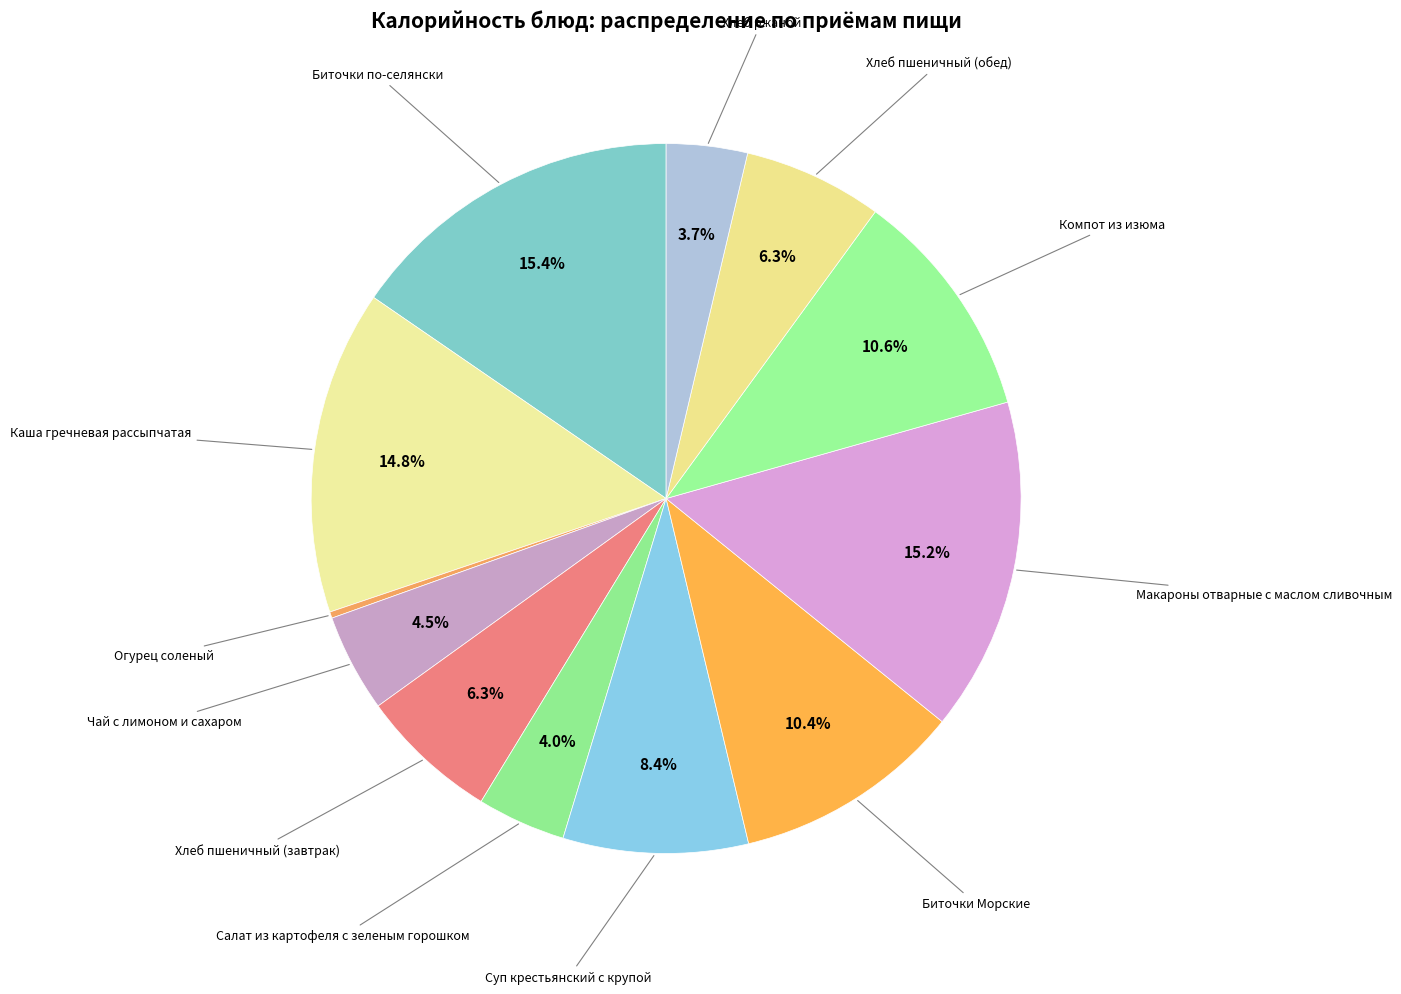

True or false: Каша гречневая рассыпчатая accounts for 15% of the total.

True